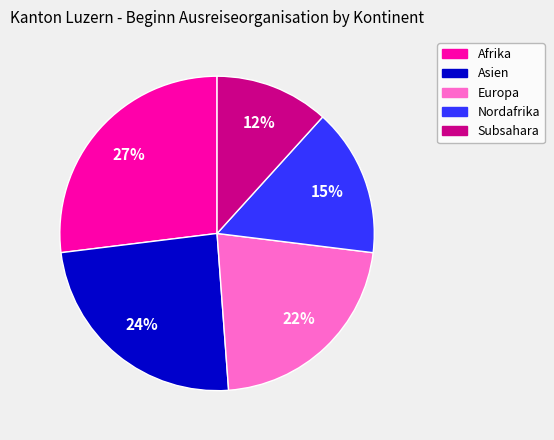

Is there a majority slice in this chart?

No